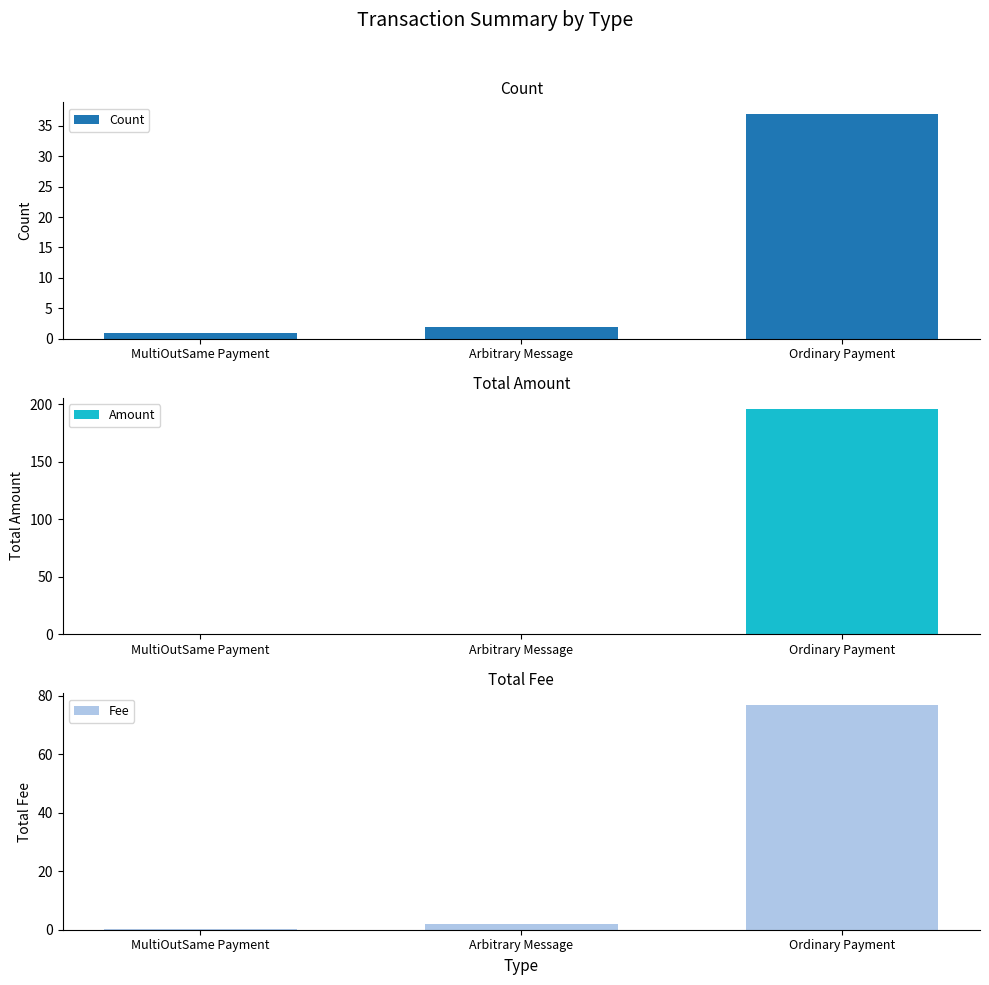

True or false: Fee has a value of 2.0 at Arbitrary Message.

True